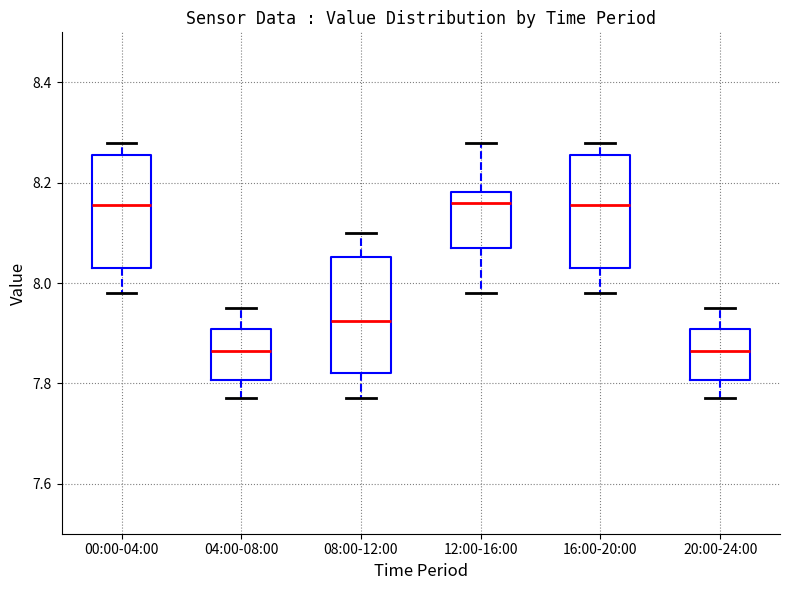

Where does the lower whisker of the box for 00:00-04:00 end on the y-axis? The values are not printed on the chart, so give them approximately, as read against the axis.

7.98